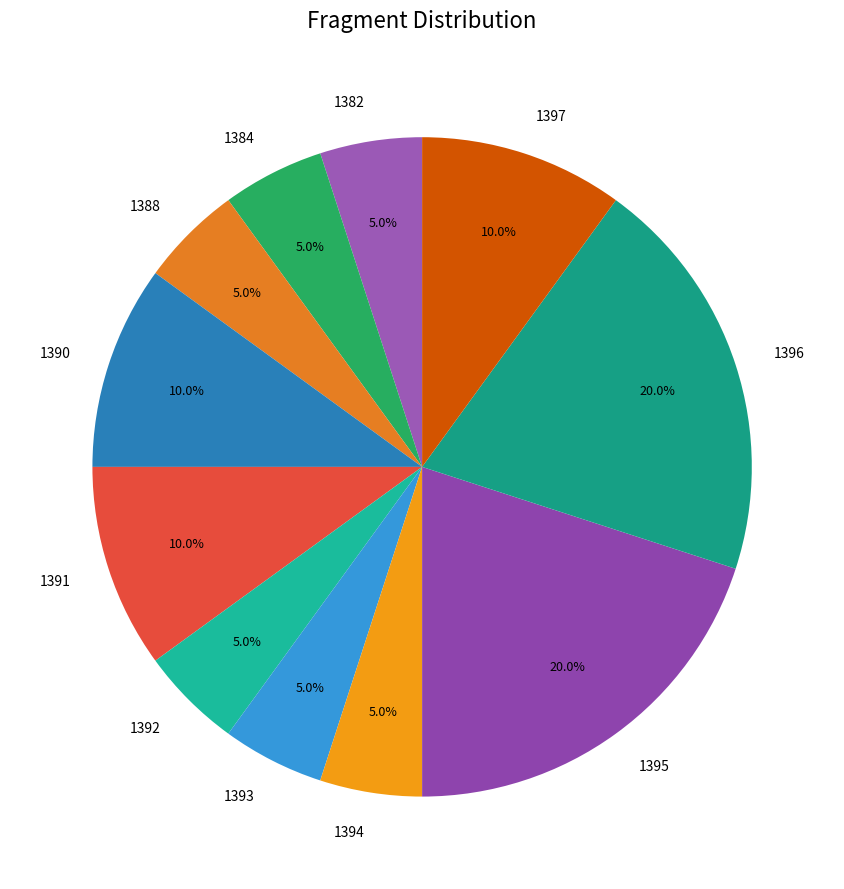

Is 1382 the majority of the pie?

No